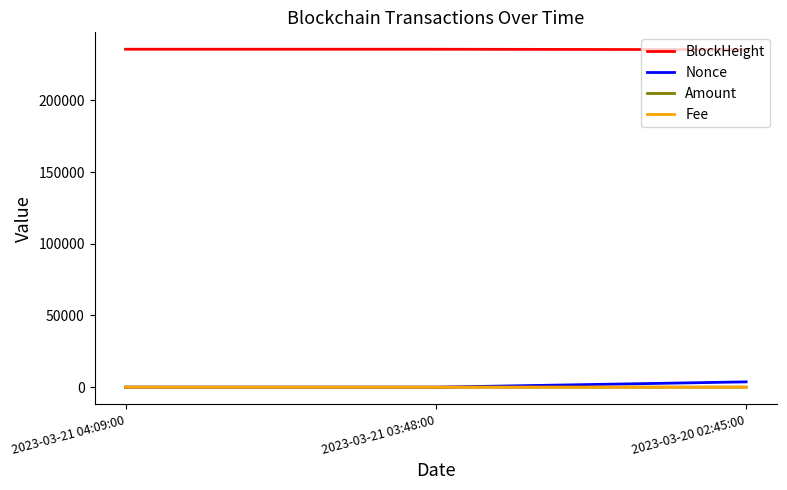

What position from the left is 2023-03-21 04:09:00?

1